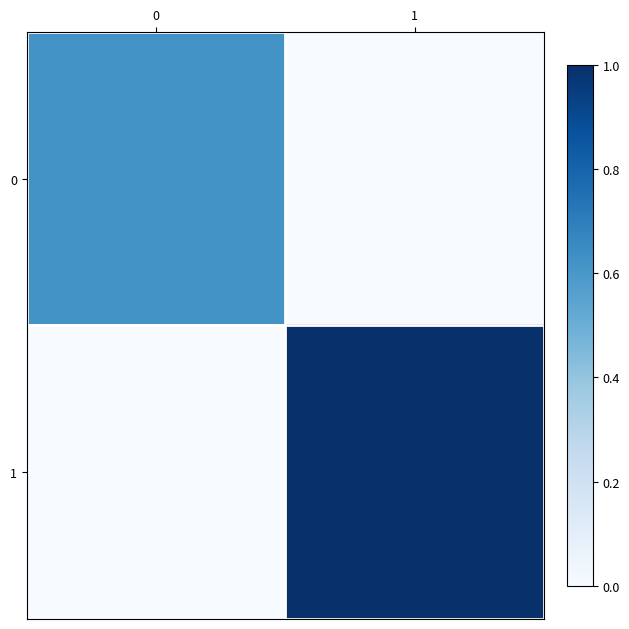

What is the spread (max minus min) of values at 1?

1.0